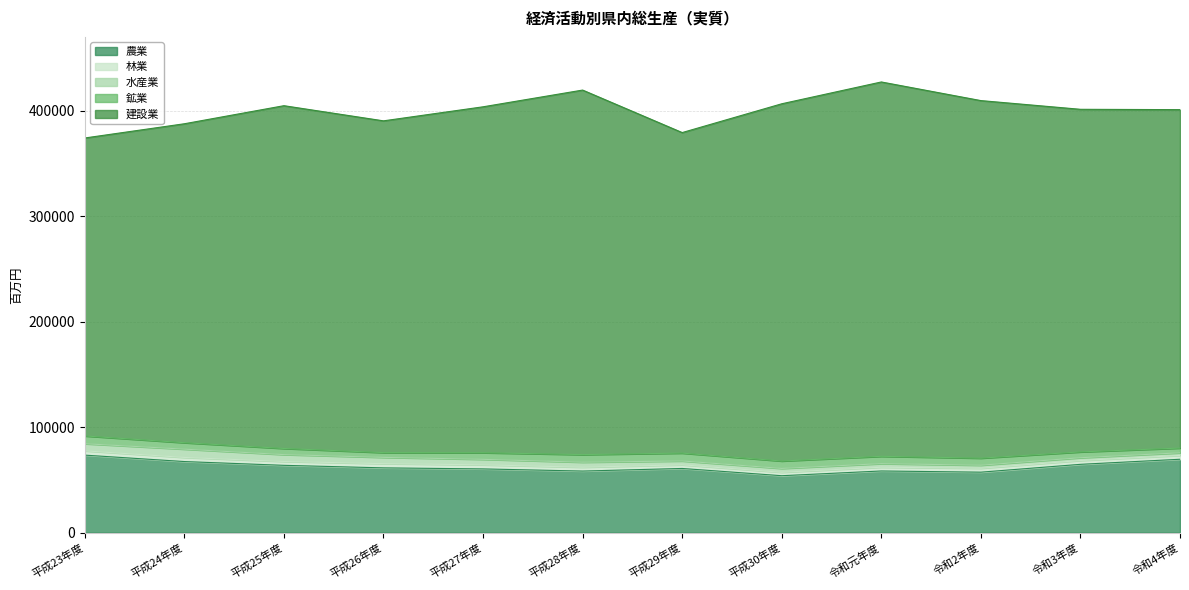

What is the total value across all series at 令和3年度?

401534